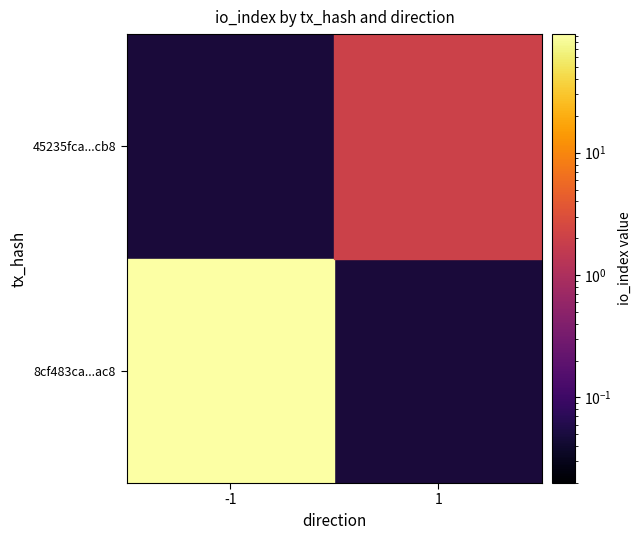

What is the difference between the maximum and minimum values in the 45235fca82f117f27122407c58a8ea0c93137cb series?

1